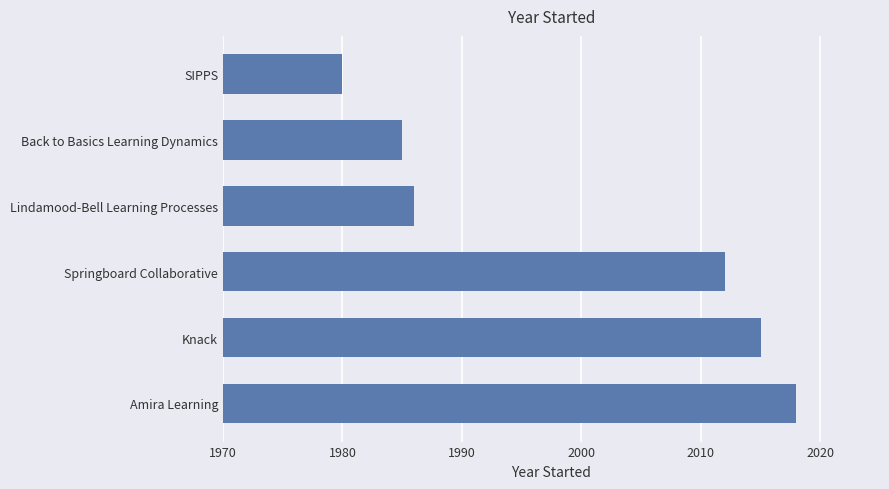

Is it true that the value at Lindamood-Bell Learning Processes is 3515?

False